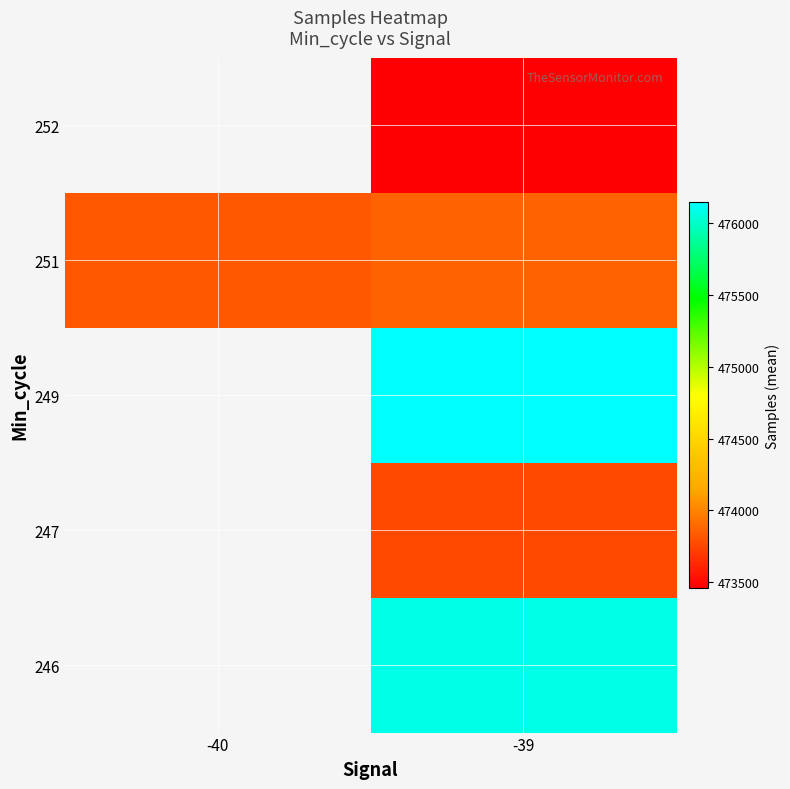

Between -39 and -40, which is larger?

-40